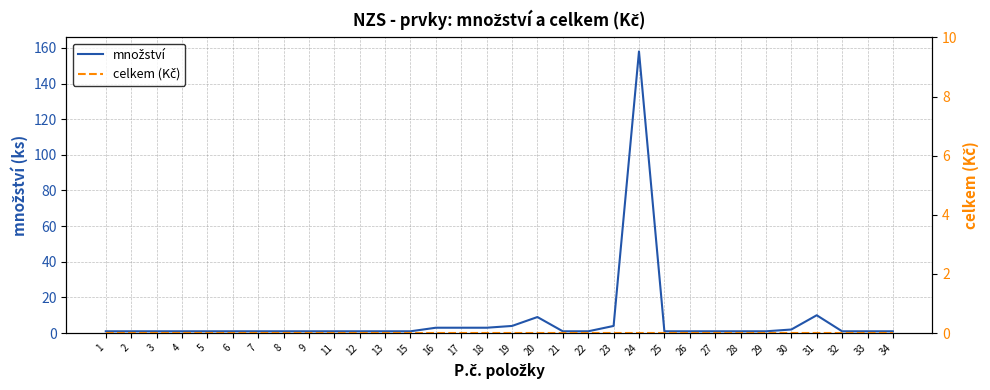

Which series has the widest spread of values?

množství